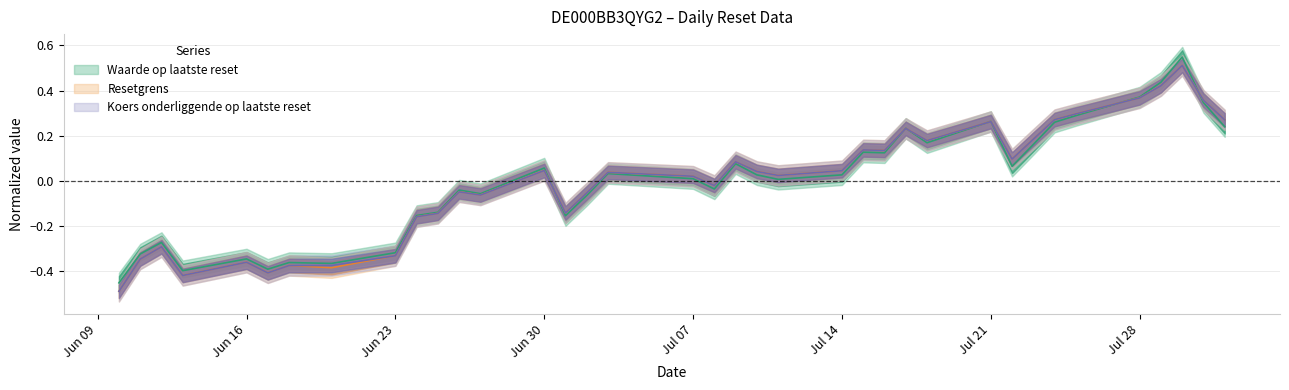

After their last crossing, which series has the higher values: Resetgrens or Koers onderliggende op laatste reset?

Resetgrens